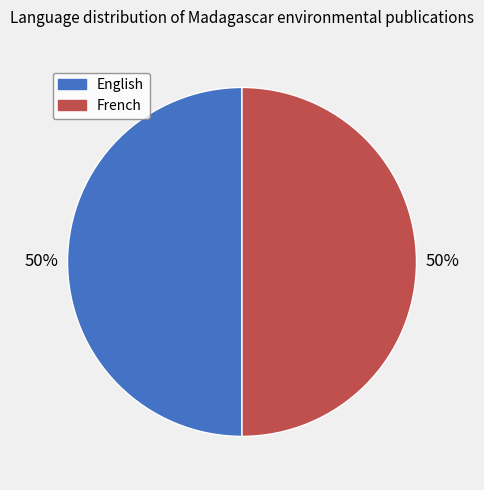

To the nearest percent, what is the average slice percentage?

50%